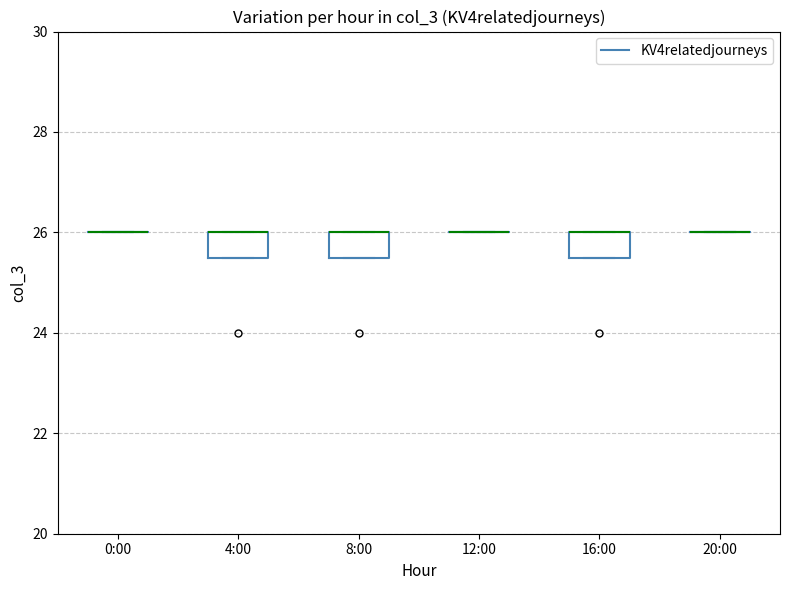

Reading left to right, read every box against the y-axis: the position of its median line, the range the box covers, and the ends of its whiskers. The values are not printed on the chart, so give them approximately, as read against the axis.

0:00: box collapsed to a line at 26.0, whiskers 26.0 to 26.0
4:00: median 26.0 (drawn on the box's upper edge), box 25.6 to 26.0, whiskers 25.6 to 26.0
8:00: median 26.0 (drawn on the box's upper edge), box 25.6 to 26.0, whiskers 25.6 to 26.0
12:00: box collapsed to a line at 26.0, whiskers 26.0 to 26.0
16:00: median 26.0 (drawn on the box's upper edge), box 25.6 to 26.0, whiskers 25.6 to 26.0
20:00: box collapsed to a line at 26.0, whiskers 26.0 to 26.0